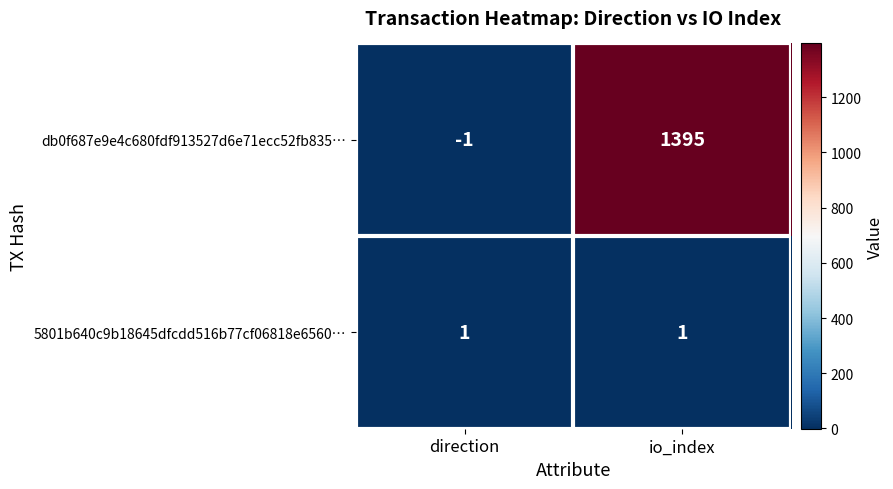

Rank the categories by db0f687e9e4c680fdf913527d6e71ecc52fb835… value from lowest to highest.

direction, io_index